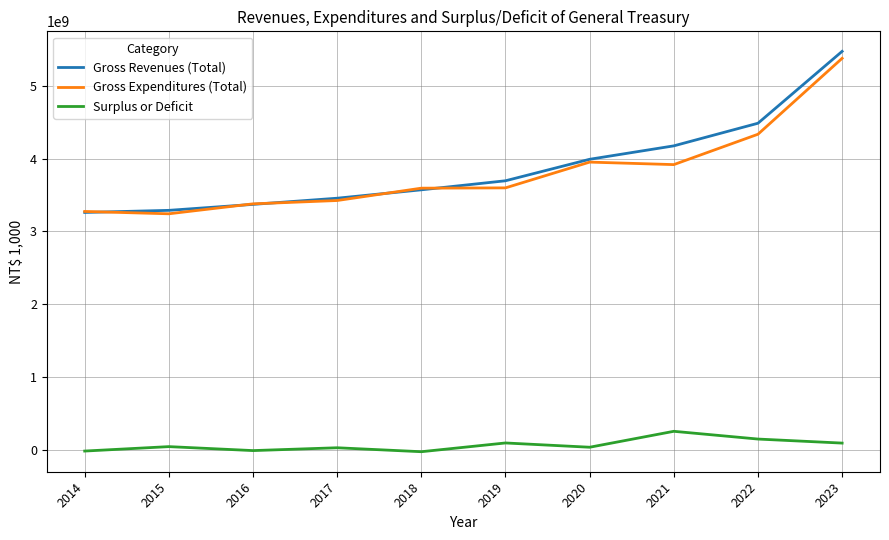

What is the difference between the highest and lowest values at 2019?

3597243366